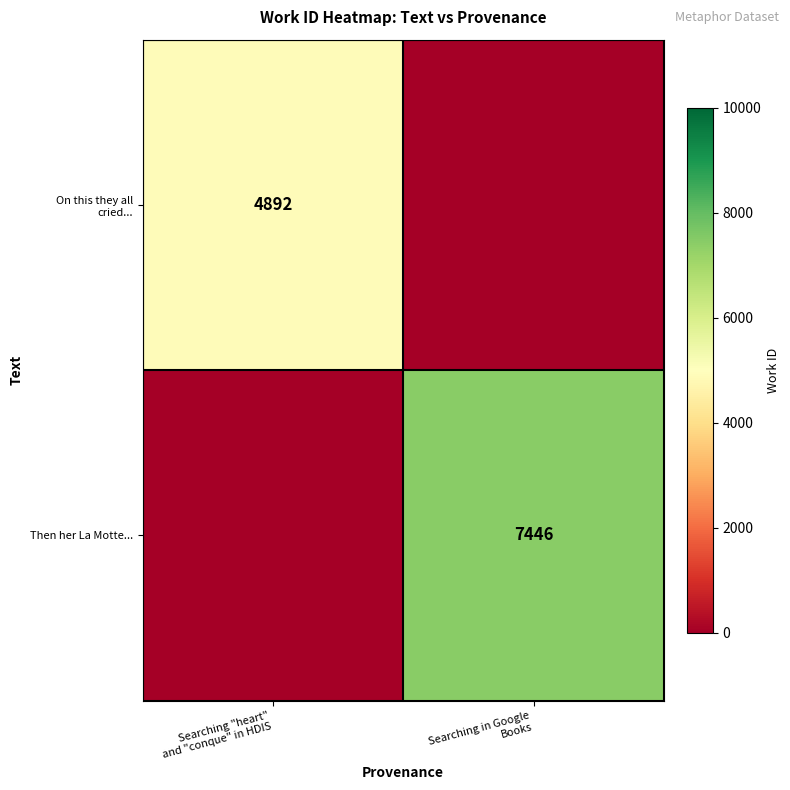

List the series in order of their peak value, highest first.

Then her La Motte..., On this they all cried...